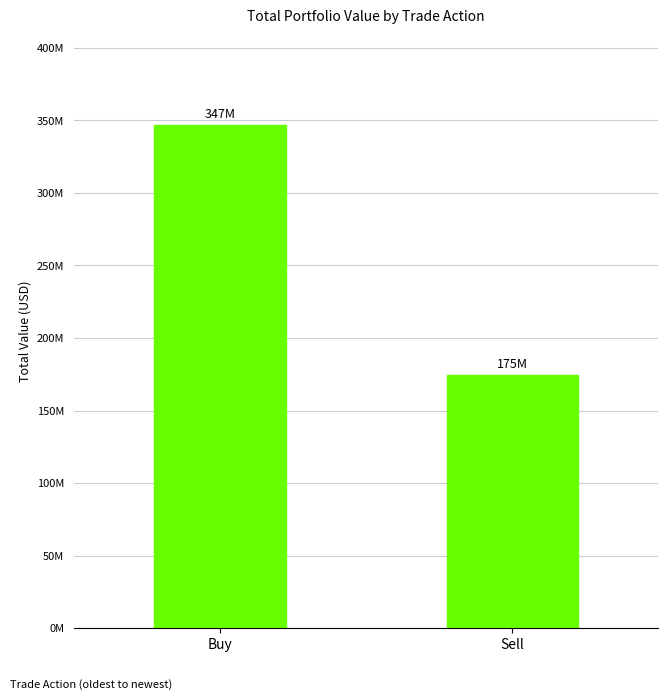

What is the label of the 2nd bar from the right?

Buy